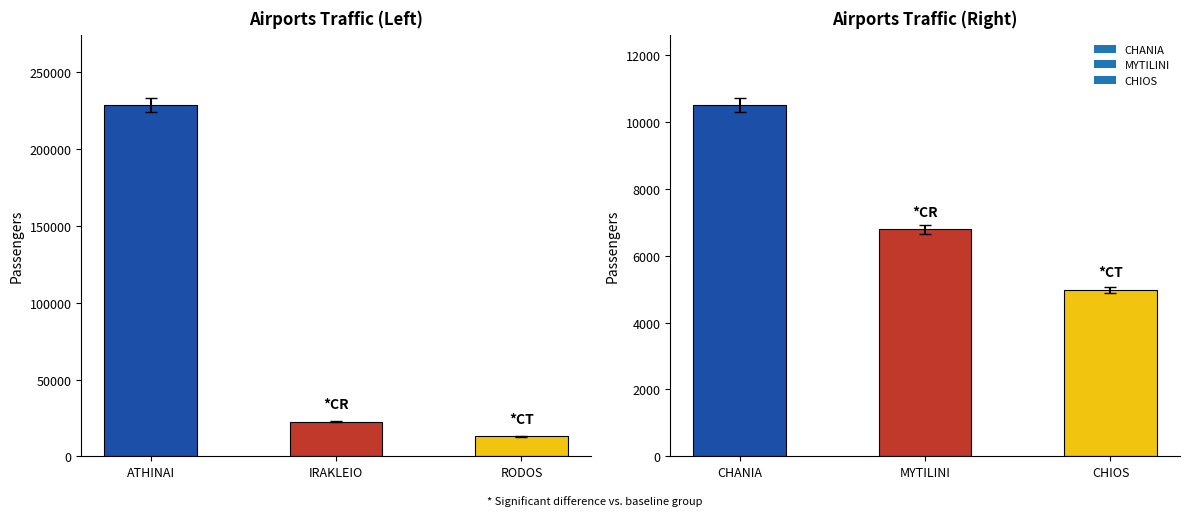

What is the label of the 3rd bar from the right?

ATHINAI